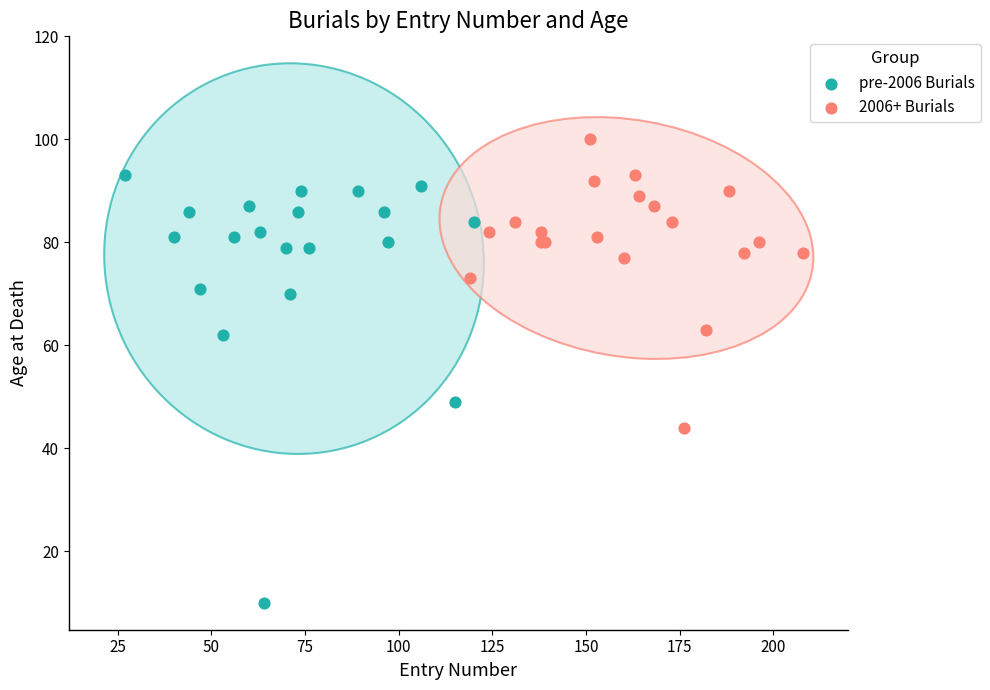

Which series has the largest Y range (max minus min)?

pre-2006 Burials